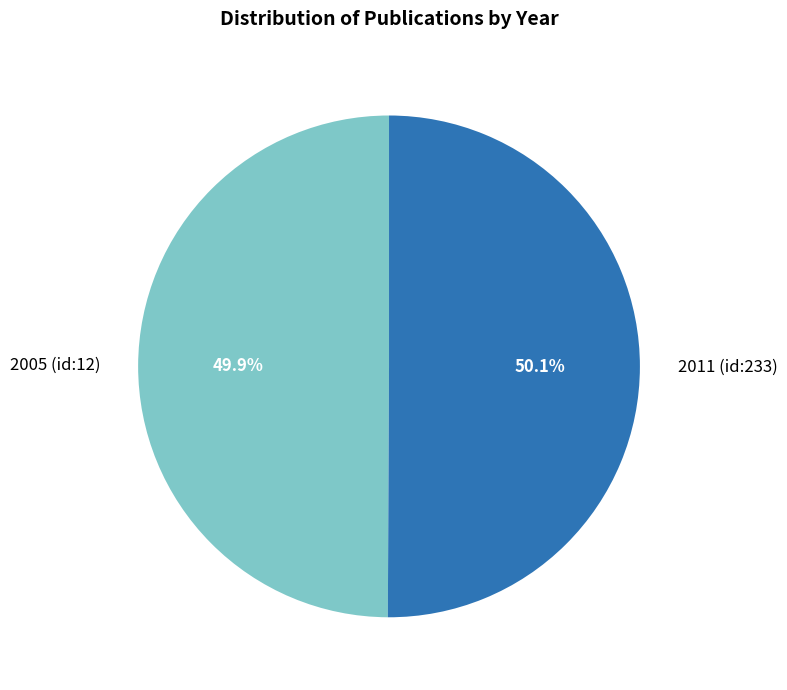

What is the ratio of the value at 2011 (id:233) to the value at 2005 (id:12)?

1.0